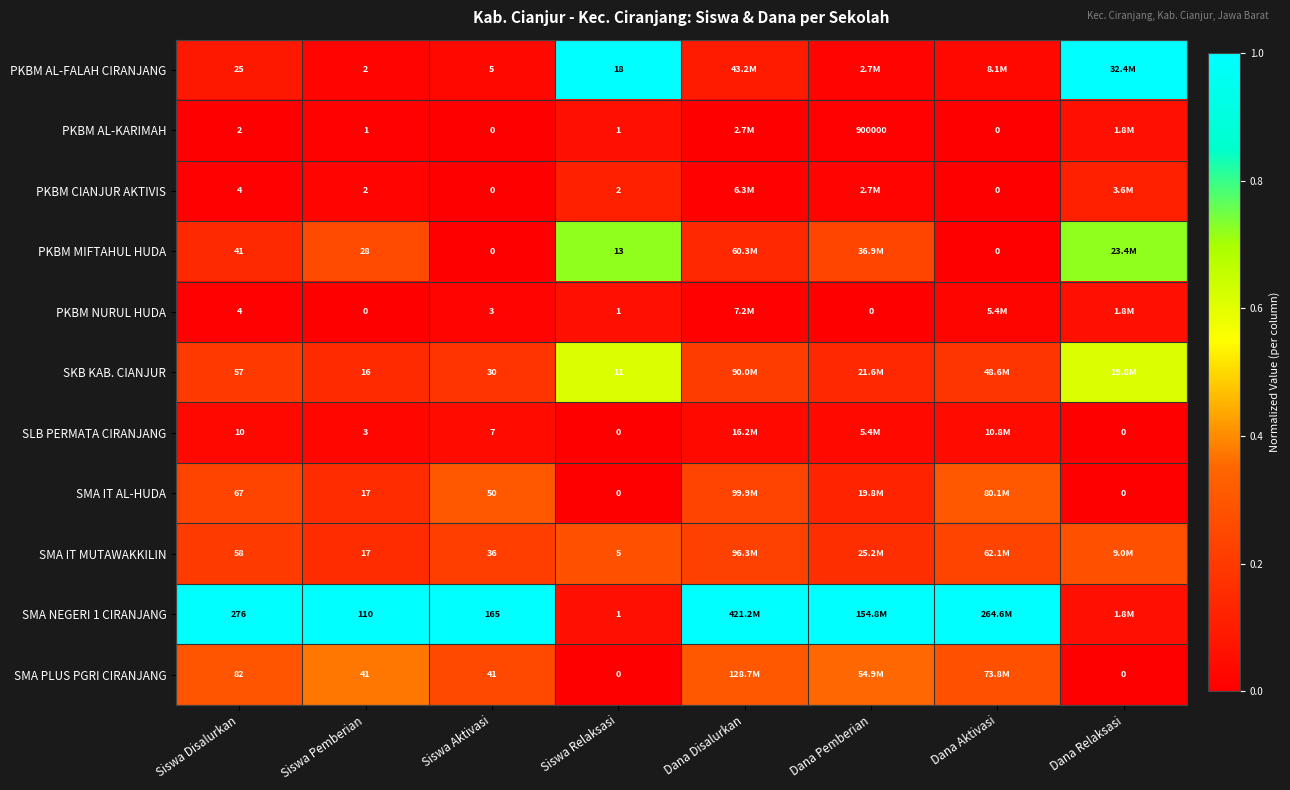

True or false: PKBM MIFTAHUL HUDA has a value of 0.5 at Siswa Relaksasi.

False